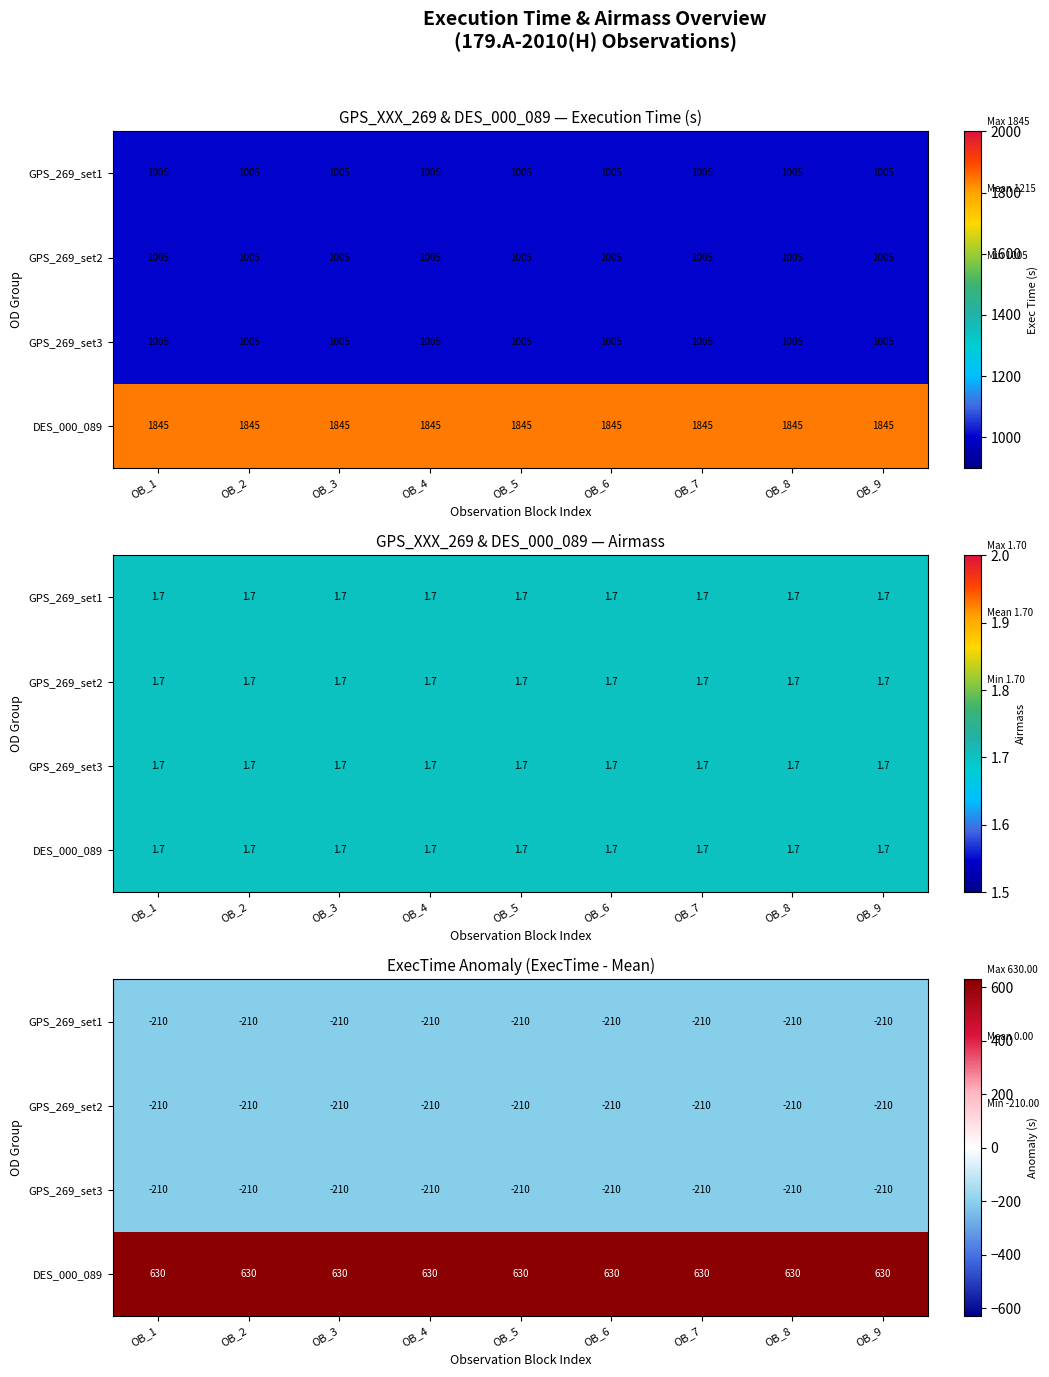

List the labels in order of GPS_269_set3 value, largest first.

OB_1, OB_2, OB_3, OB_4, OB_5, OB_6, OB_7, OB_8, OB_9